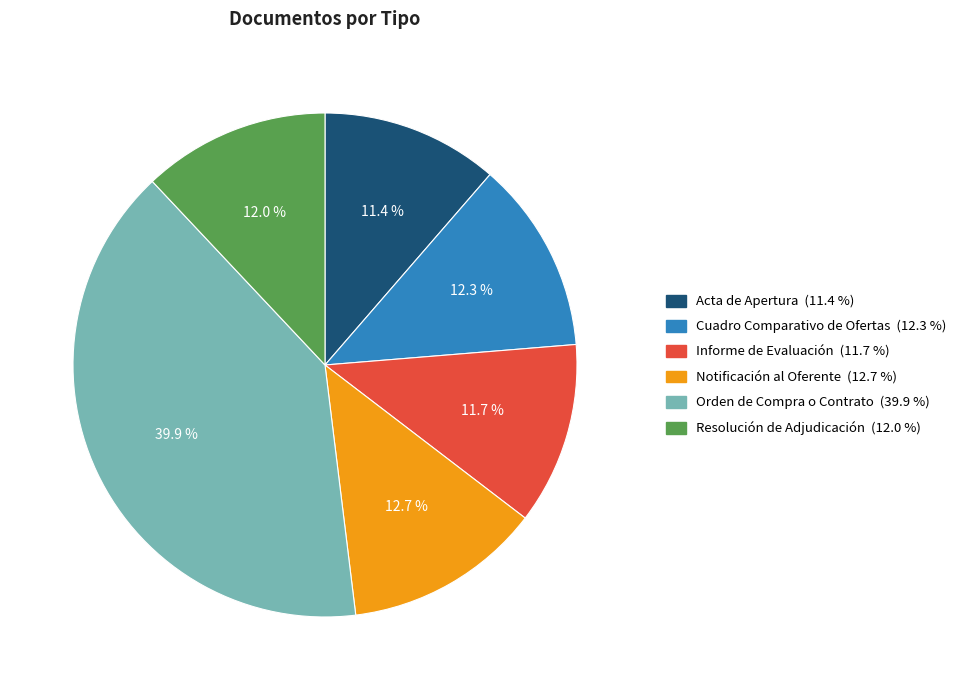

To the nearest percent, what is the combined percentage of Notificación al Oferente and Acta de Apertura?

24%